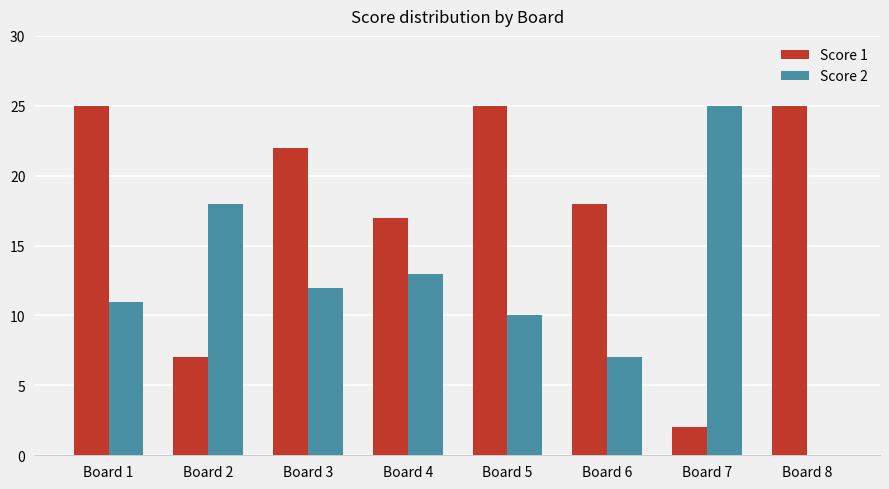

Reading left to right, extract all data points from this chart.

Score 1: Board 1=25	Board 2=7	Board 3=22	Board 4=17	Board 5=25	Board 6=18	Board 7=2	Board 8=25
Score 2: Board 1=11	Board 2=18	Board 3=12	Board 4=13	Board 5=10	Board 6=7	Board 7=25	Board 8=0